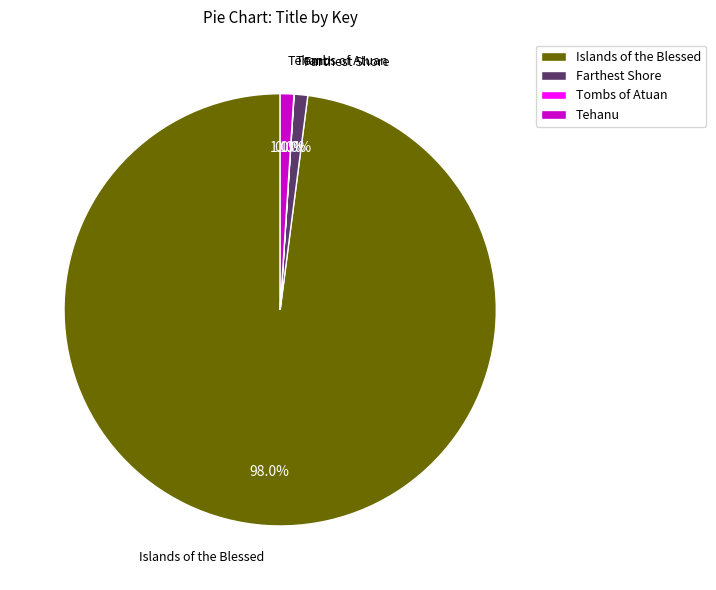

Does any single category account for the majority?

Yes